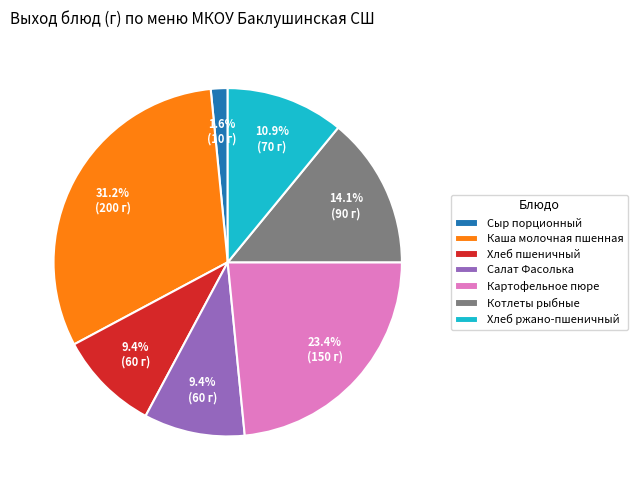

Which category has the biggest portion of the pie?

Каша молочная пшенная